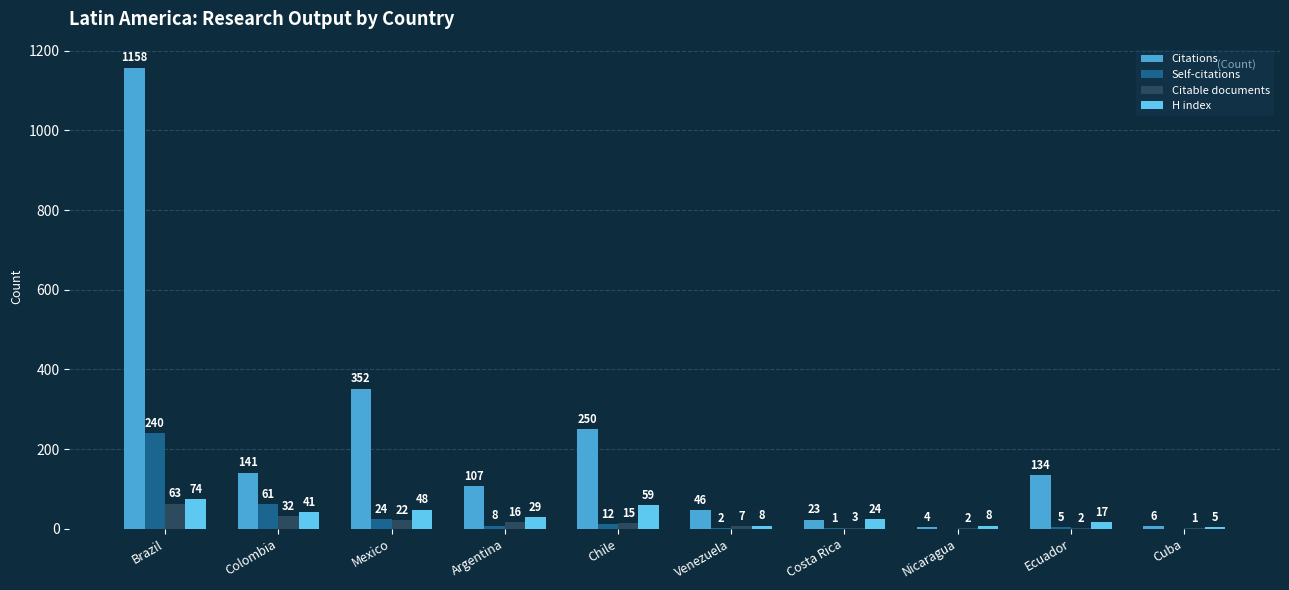

Is it true that Citations equals 250 at Chile?

True